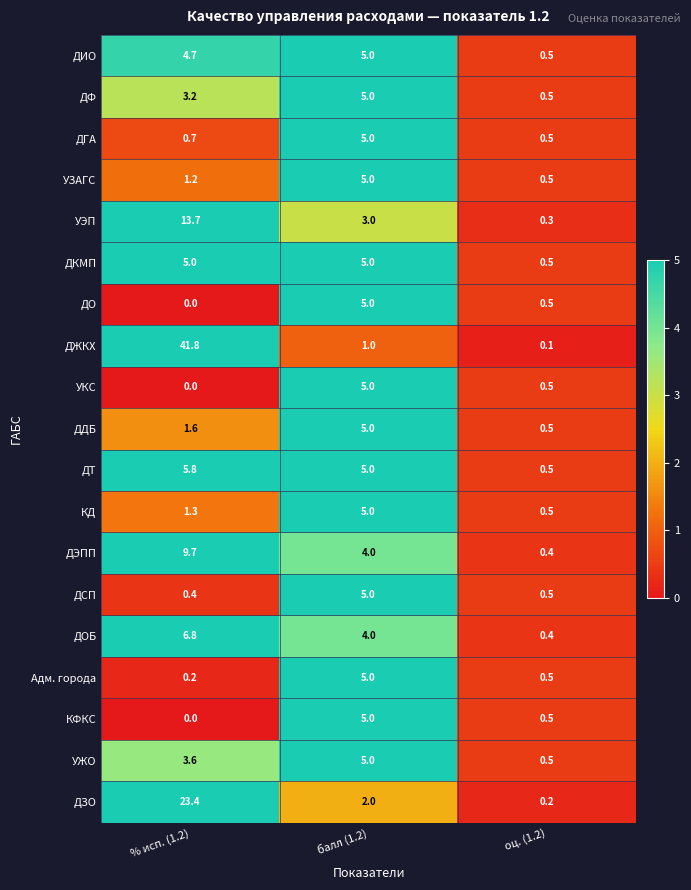

At which label does УЖО first exceed 3?

% исп. (1.2)